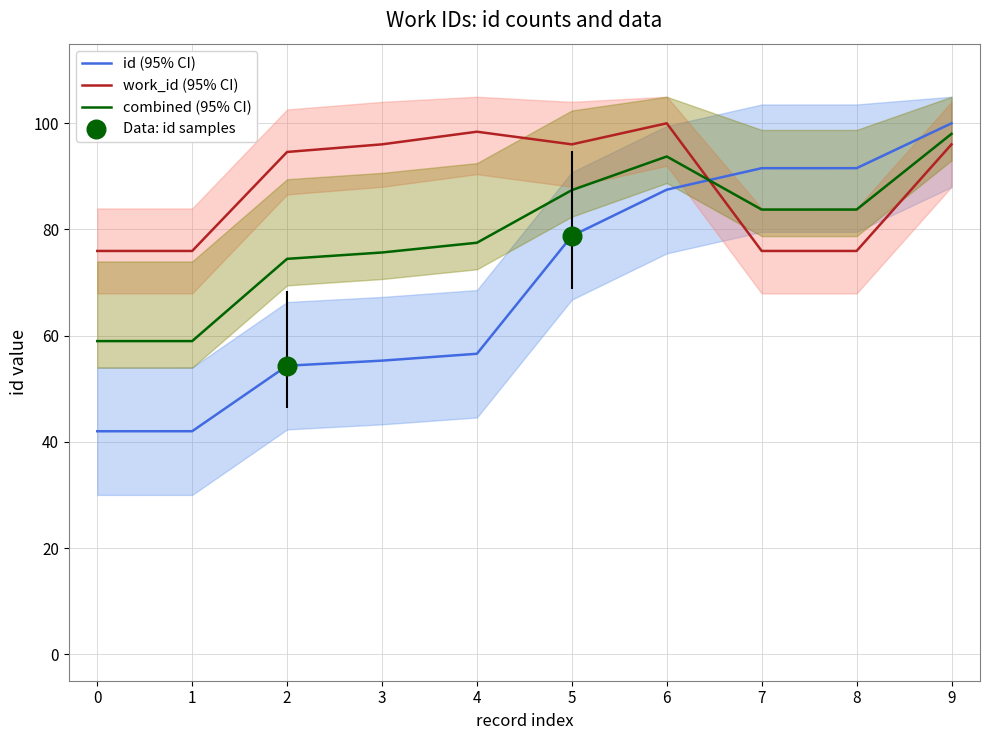

Which series reaches the minimum Y coordinate?

id_values